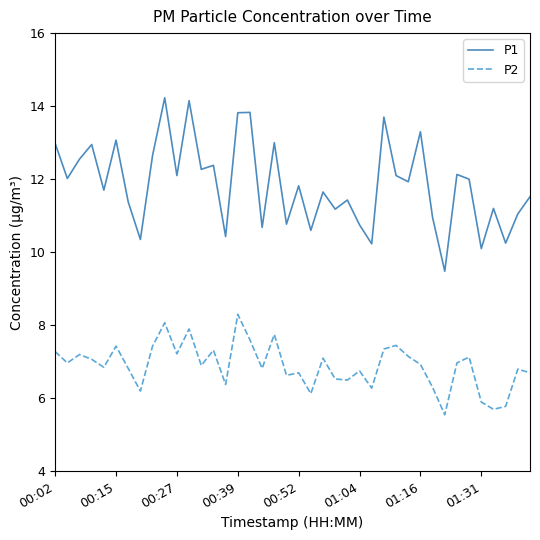

True or false: P2 and P1 intersect in this chart.

False